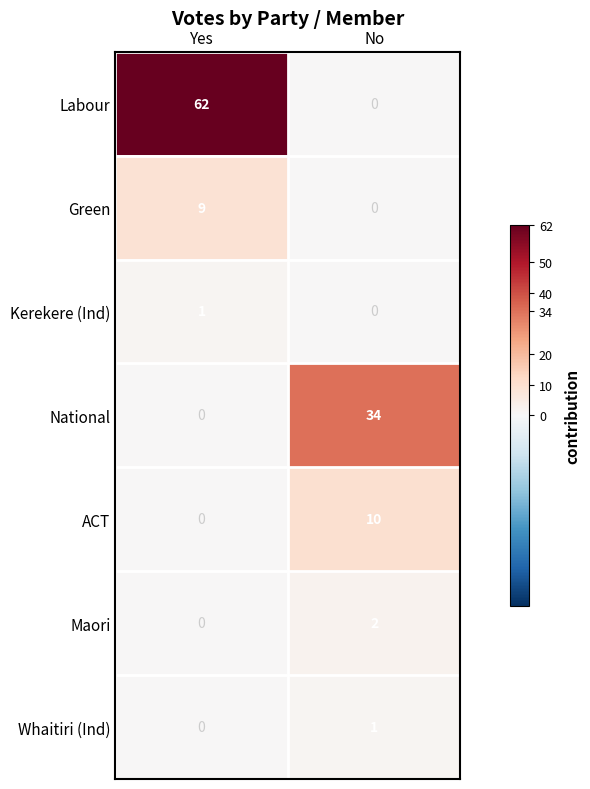

At which category is the sum across all series the highest?

Yes